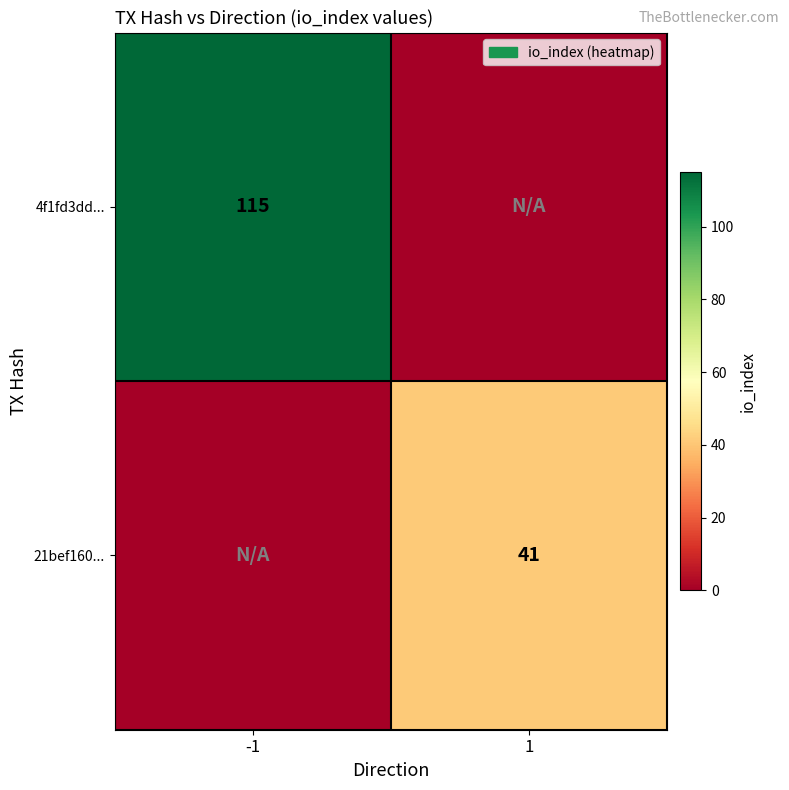

True or false: 21bef160... has a value of 65 at 1.

False